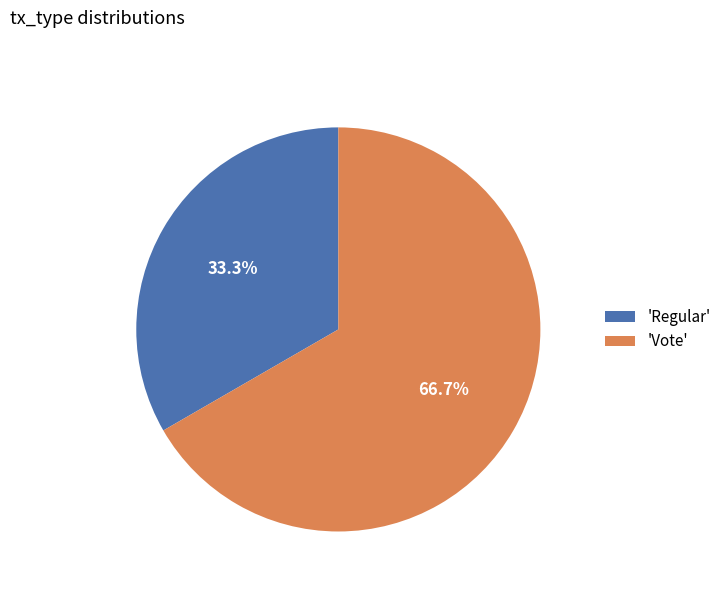

What is the ratio of the value at 'Vote' to the value at 'Regular'?

2.0